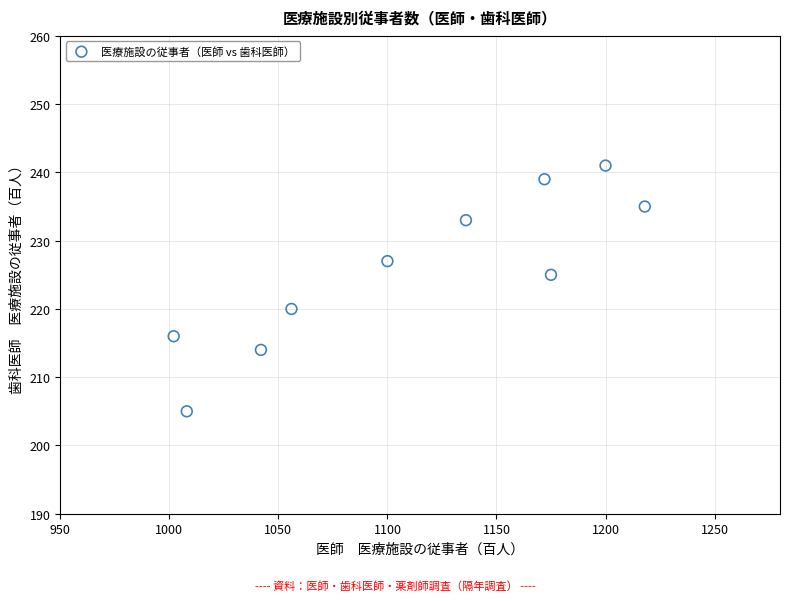

What Y value in the scatter plot is closest to 223?

225